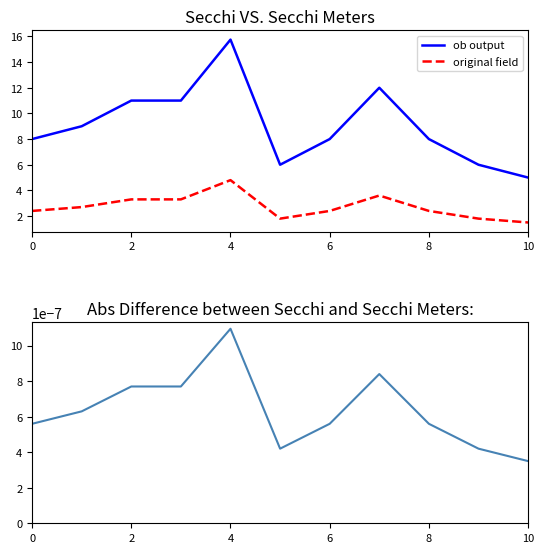

What is the average value of the ob output series?

9.1